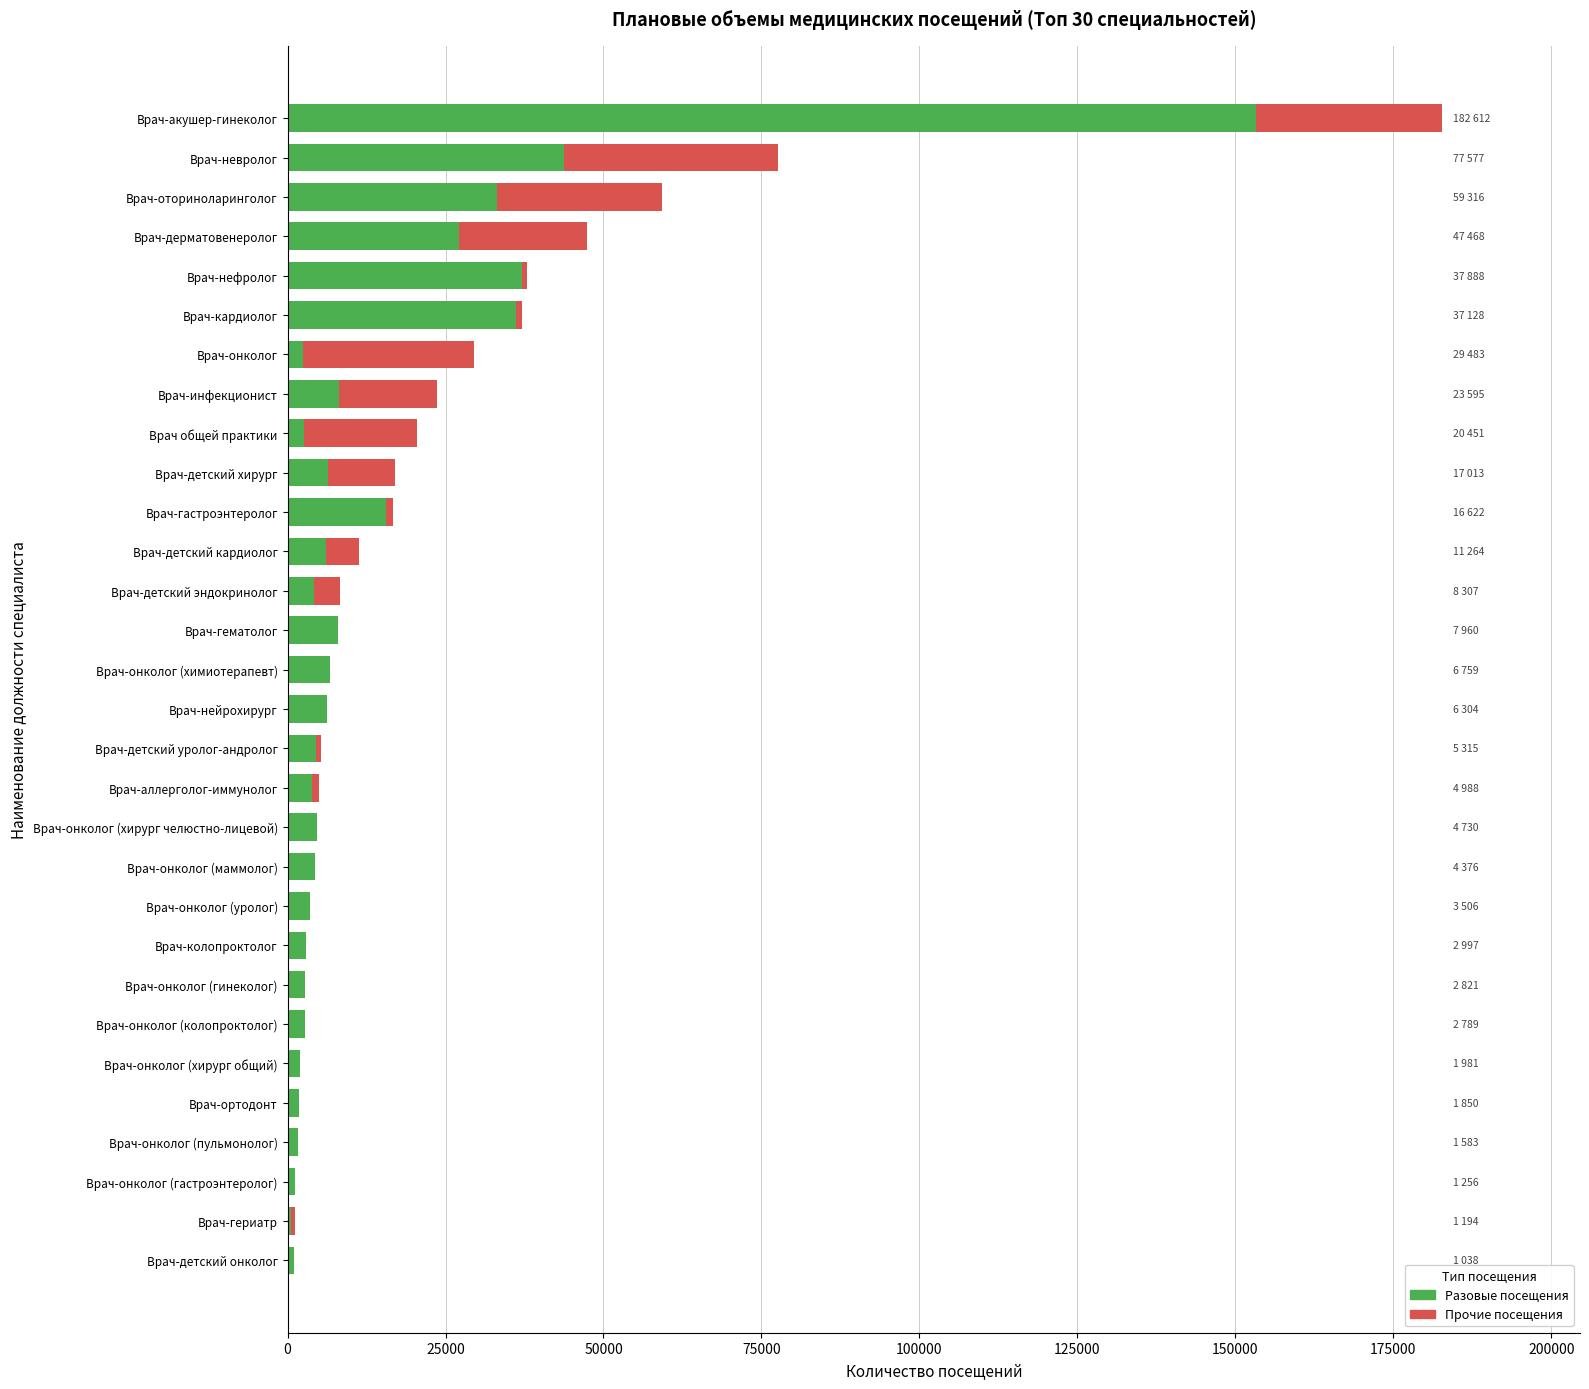

What is the total value across all series at Врач-нейрохирург?

6304